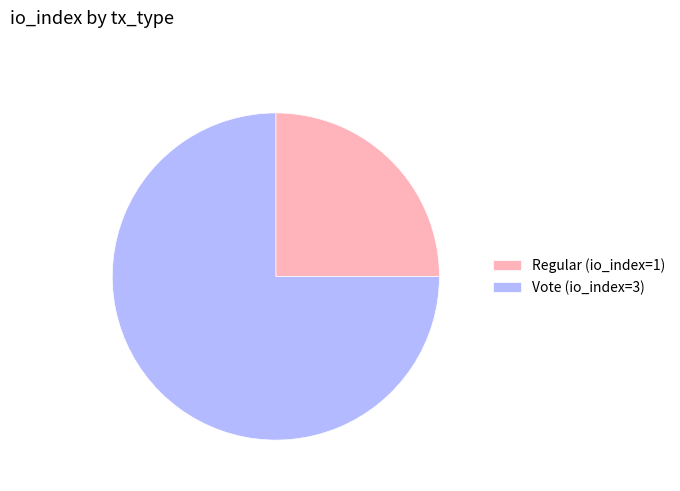

Rank the categories by value from highest to lowest.

Vote (io_index=3), Regular (io_index=1)